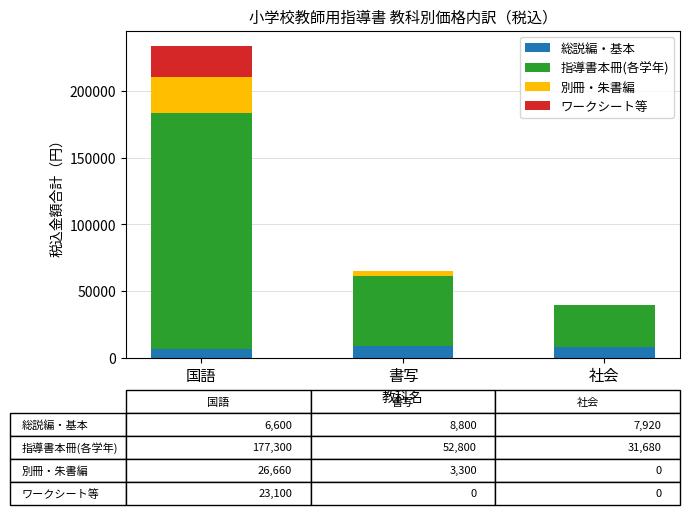

What is the highest value of the 総説編・基本 series?

8800